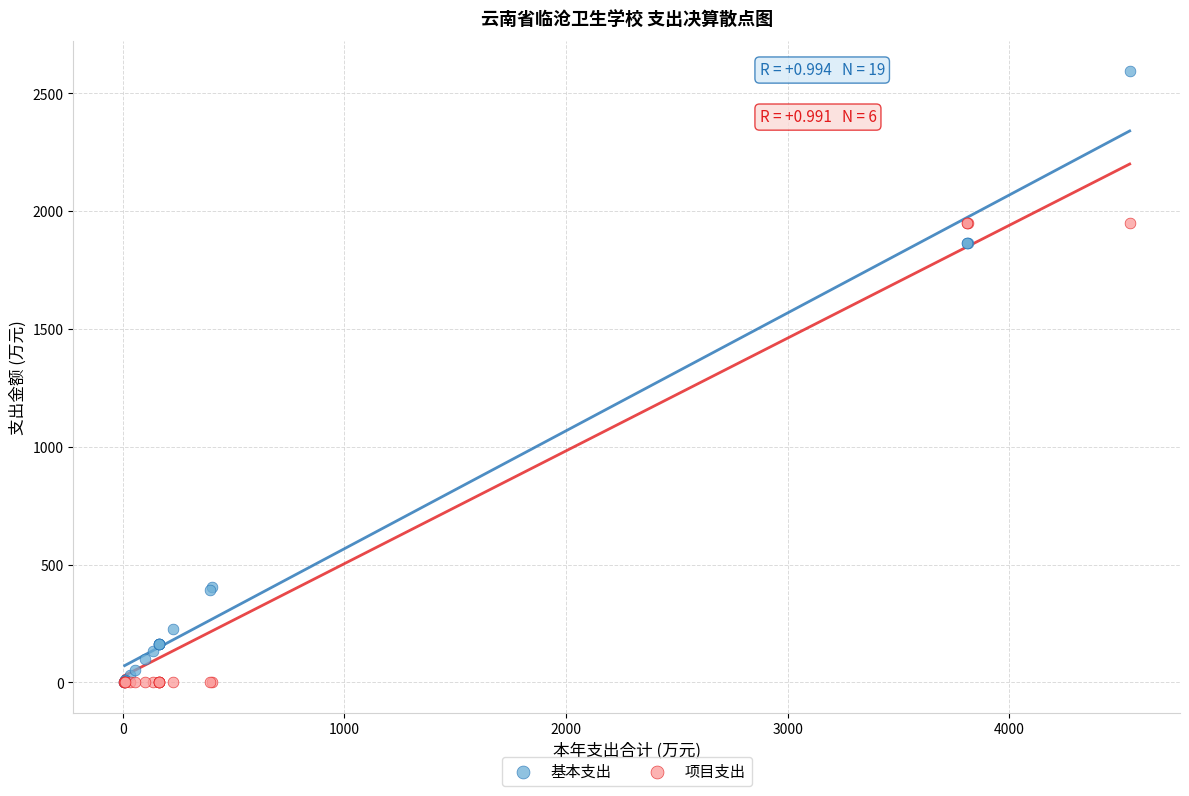

Which series has the widest spread of Y values?

基本支出